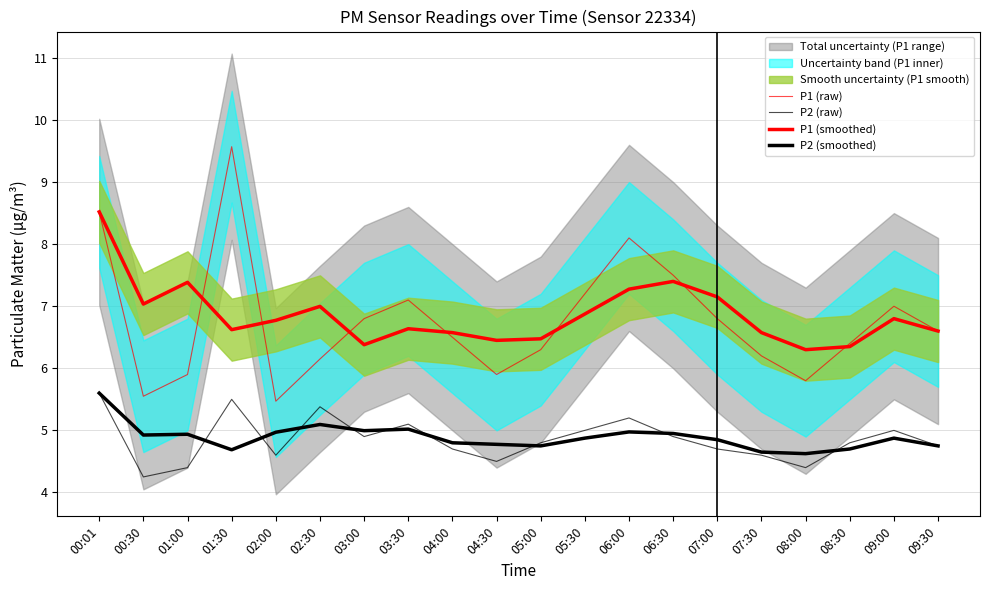

True or false: P2 (smoothed) and P1 (raw) cross at least once.

False